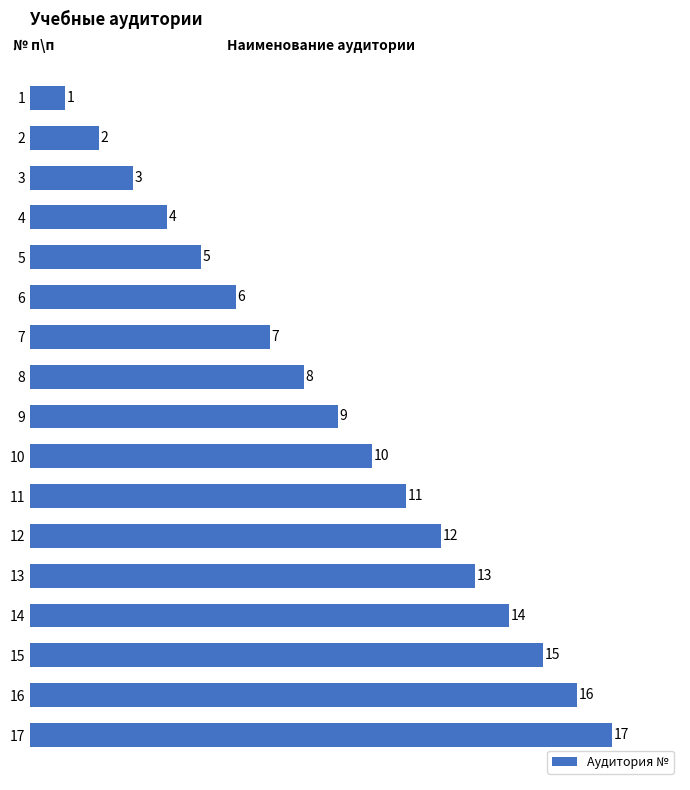

What is the sum of the values at 12 and 10?

22